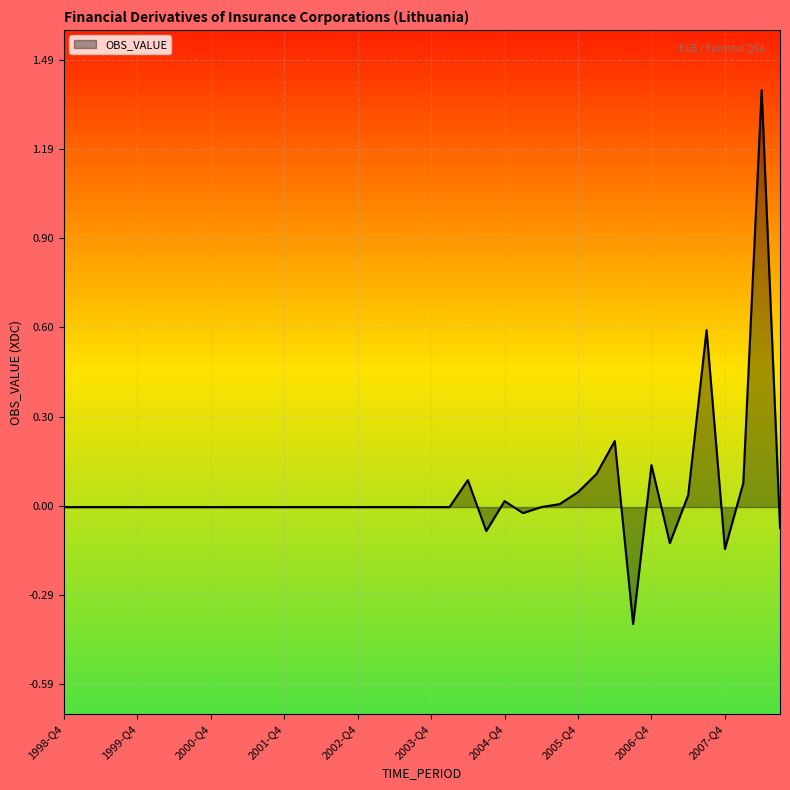

What is the smallest value displayed?

-0.4